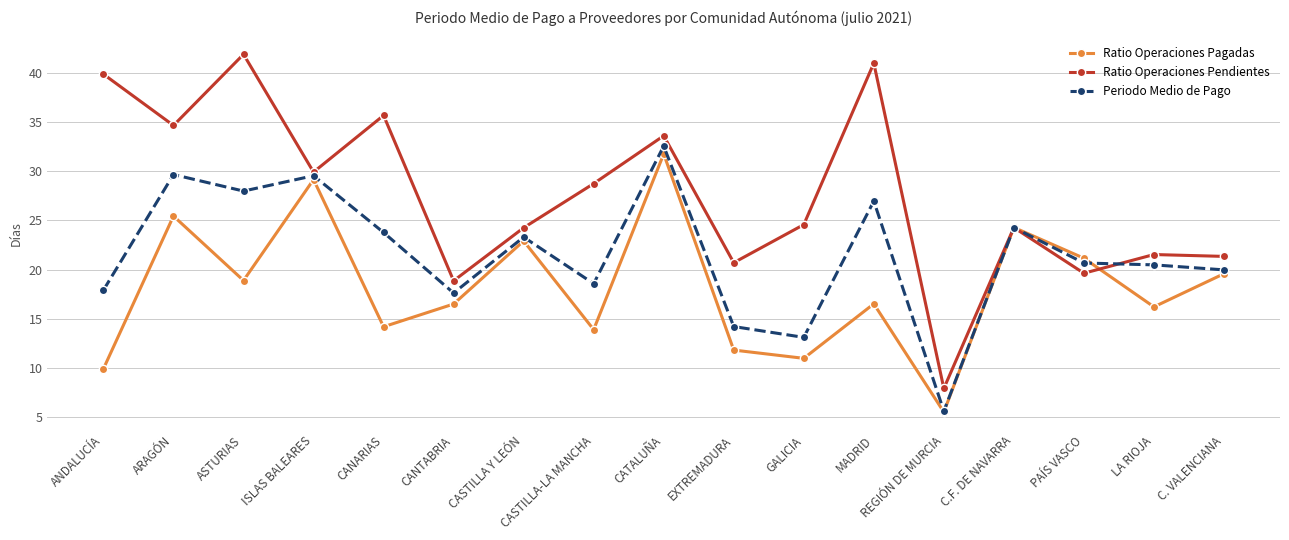

At which category is the sum across all series the highest?

CATALUÑA